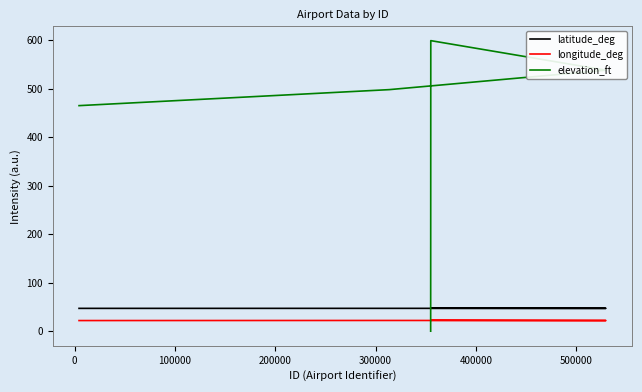

What is the greatest value displayed?

599.0